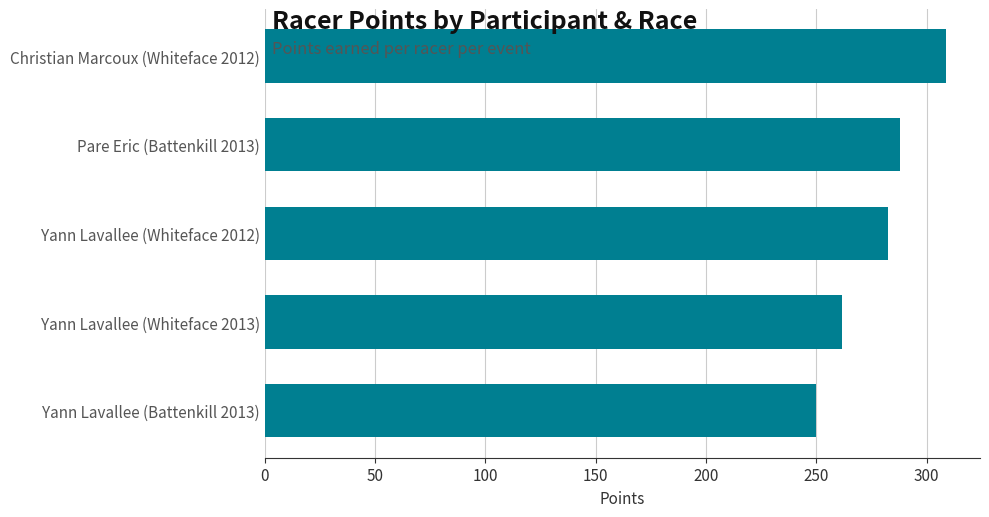

Are the bars grouped side by side (vs. stacked)?

No